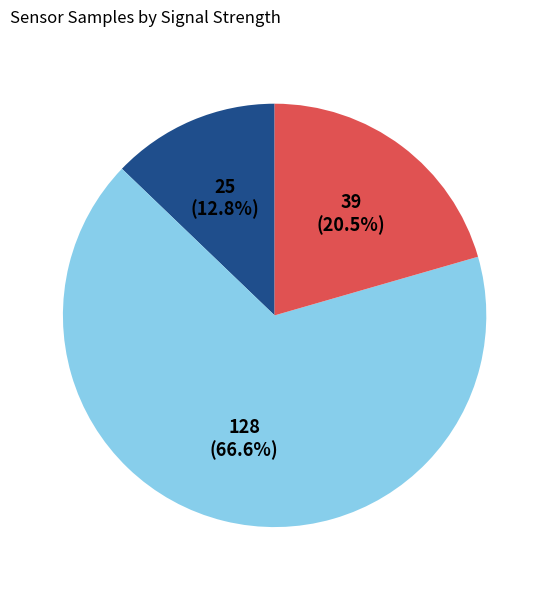

Is there any slice that represents more than half of the pie?

Yes